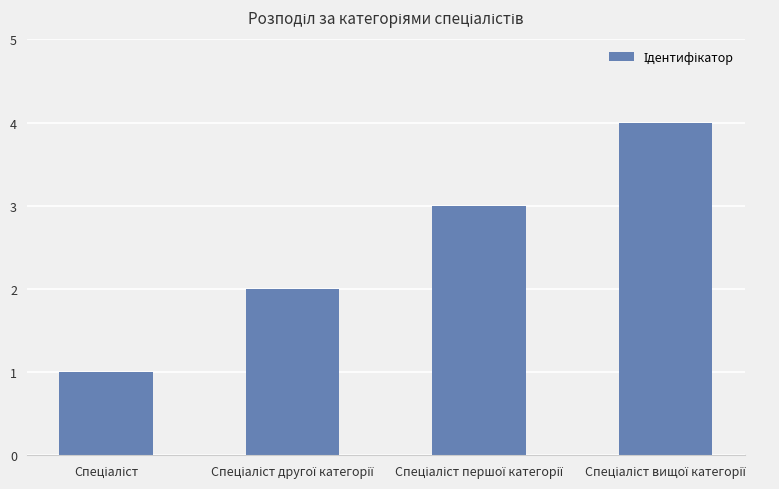

What is the sum of all values?

10